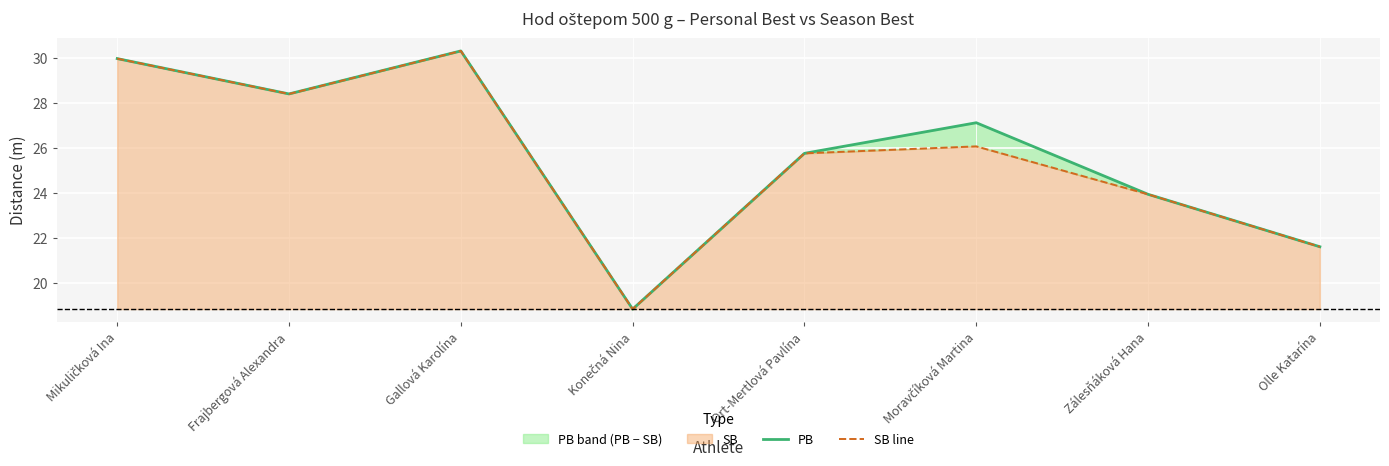

What is the approximate value of SB line at Gallová Karolína?

30.3